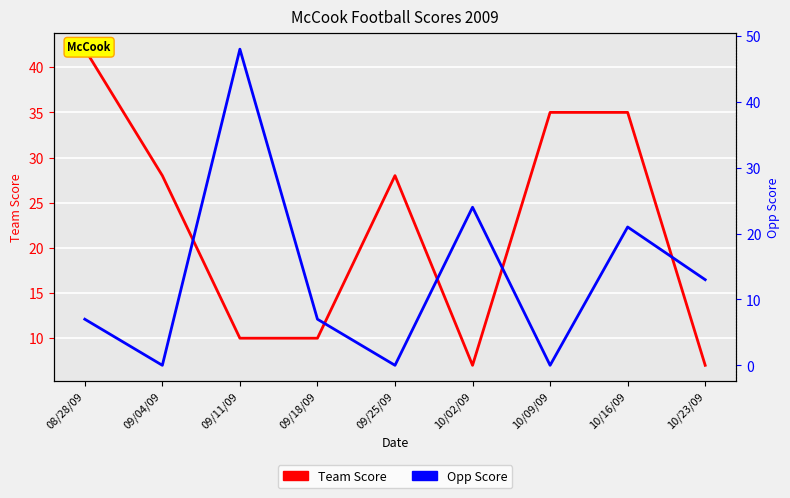

The Opp Score series shows 28 at 10/09/09. True or false?

False